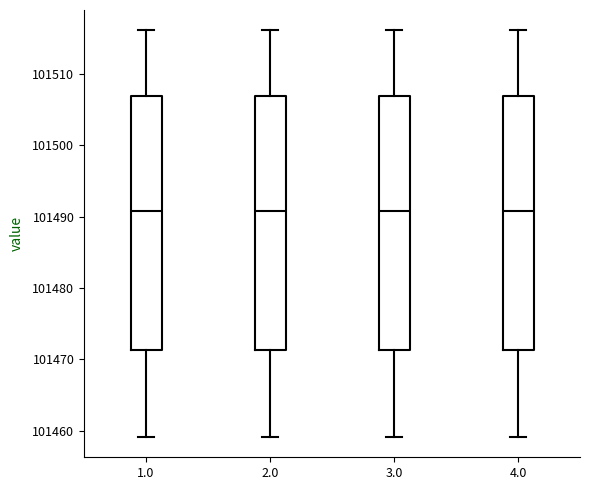

Where does the upper whisker of the box at x = 3.0 end on the y-axis? The values are not printed on the chart, so give them approximately, as read against the axis.

101516